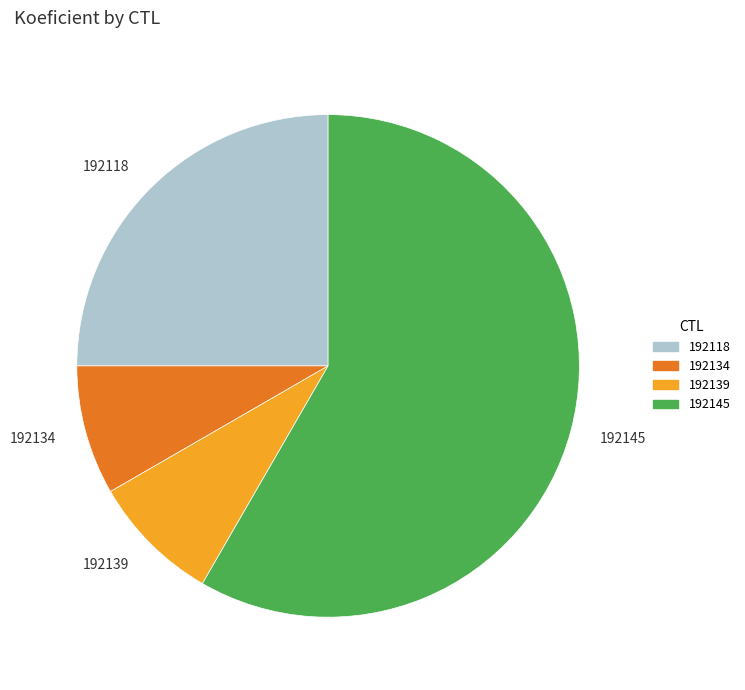

Which slice represents more than half of the pie?

192145